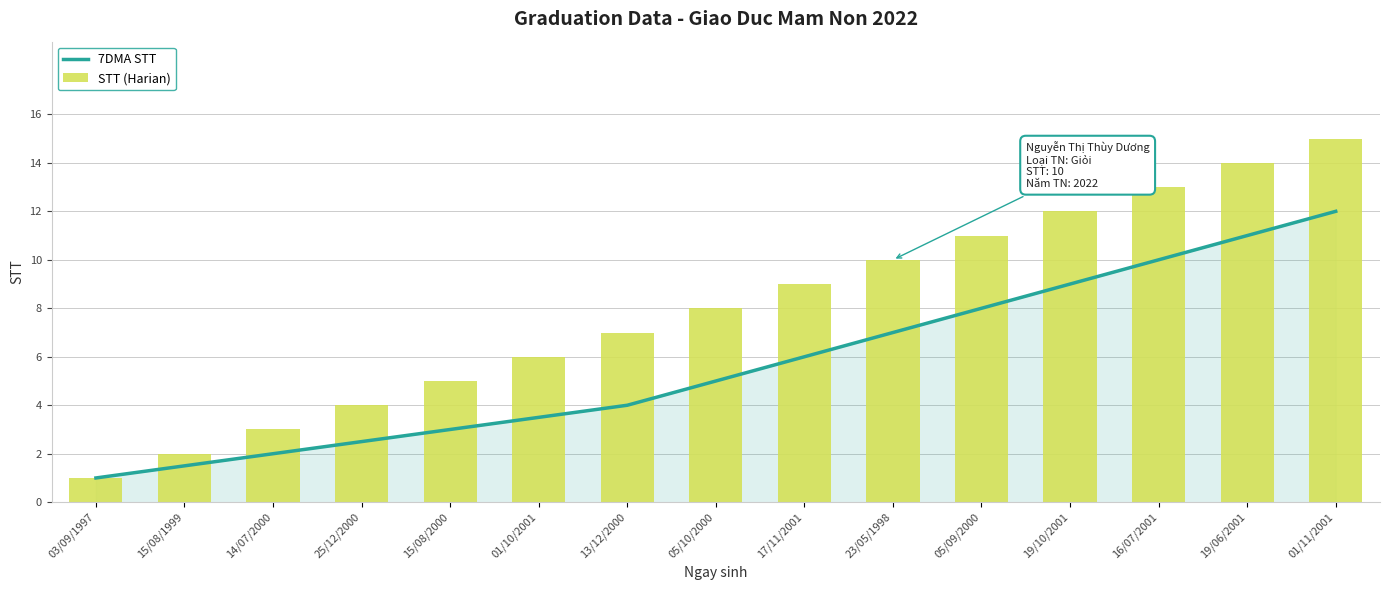

Which category has the highest value across all series?

01/11/2001